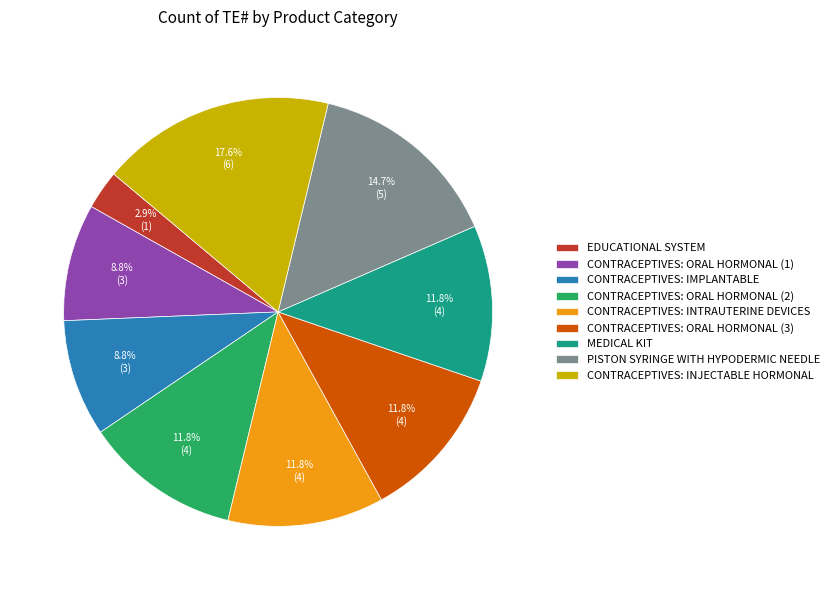

Which has a higher value, CONTRACEPTIVES: ORAL HORMONAL (1) or CONTRACEPTIVES: ORAL HORMONAL (3)?

CONTRACEPTIVES: ORAL HORMONAL (3)